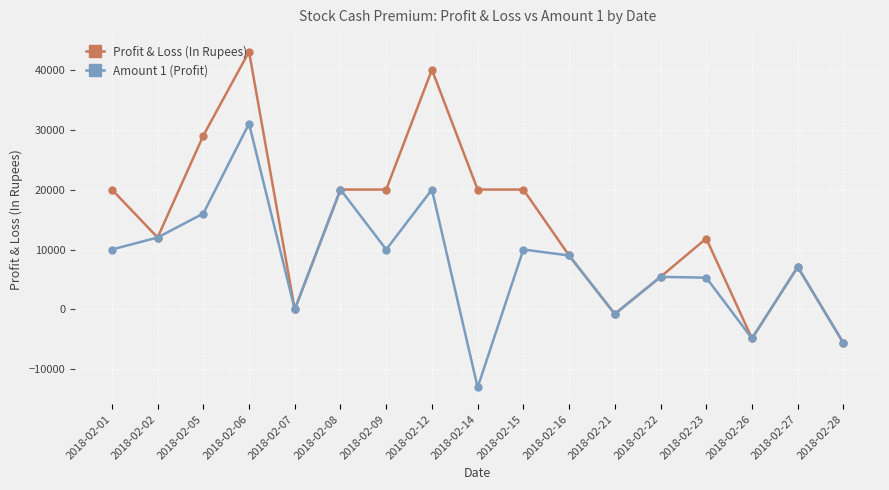

Is the value of Profit & Loss (In Rupees) at 2018-02-02 greater than the value of Amount 1 (Profit) at 2018-02-05?

No